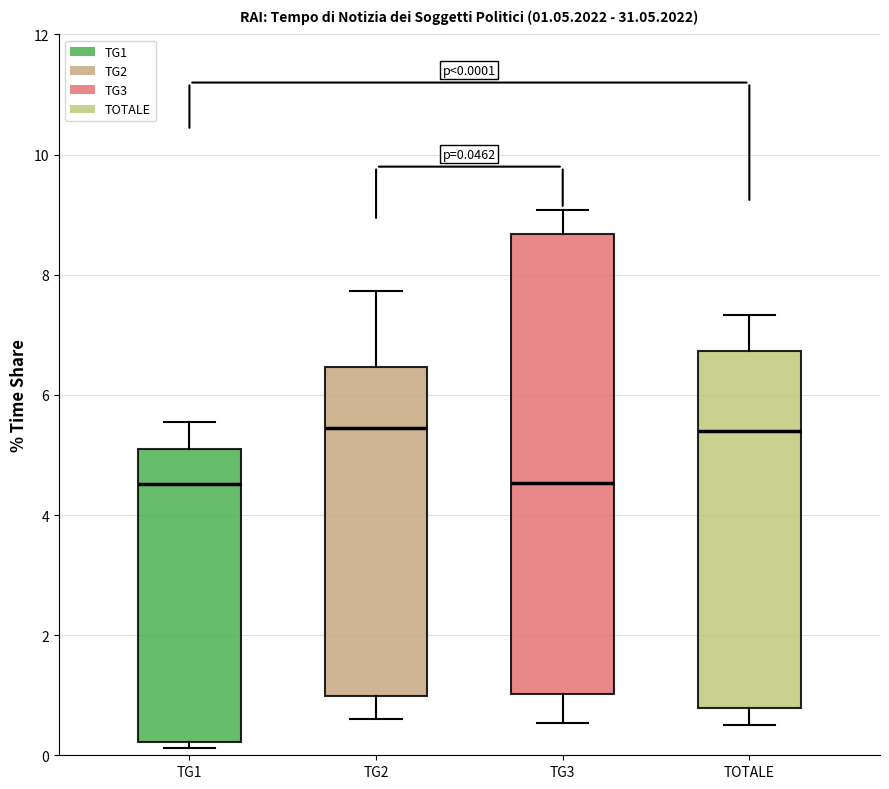

Which box is the tallest, from its lower edge to its upper edge?

TG3